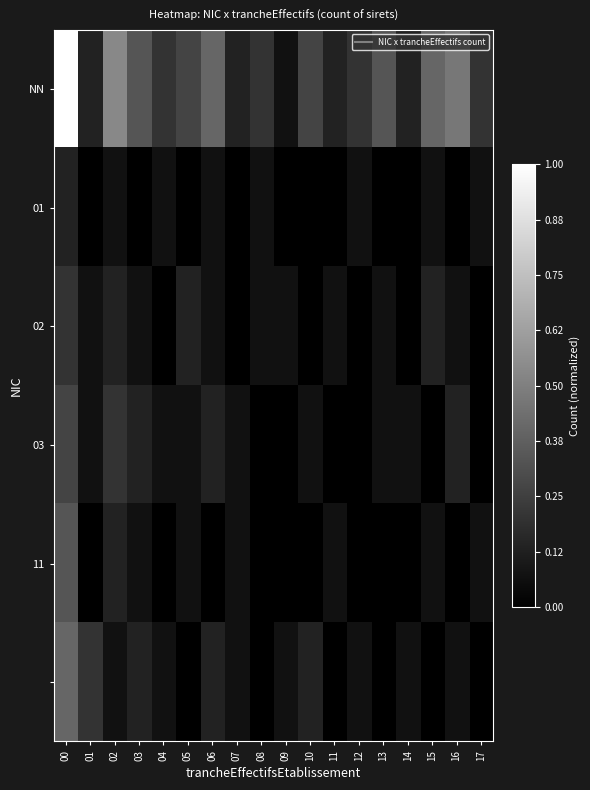

How many distinct data groups are displayed?

6